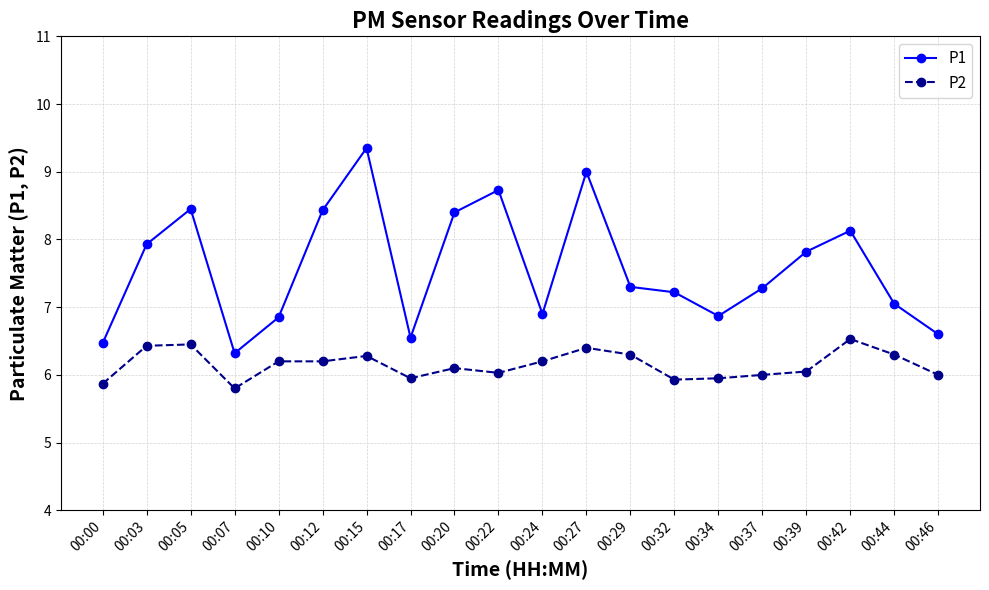

Between 00:22 and 00:37, which series saw the biggest shift?

P1